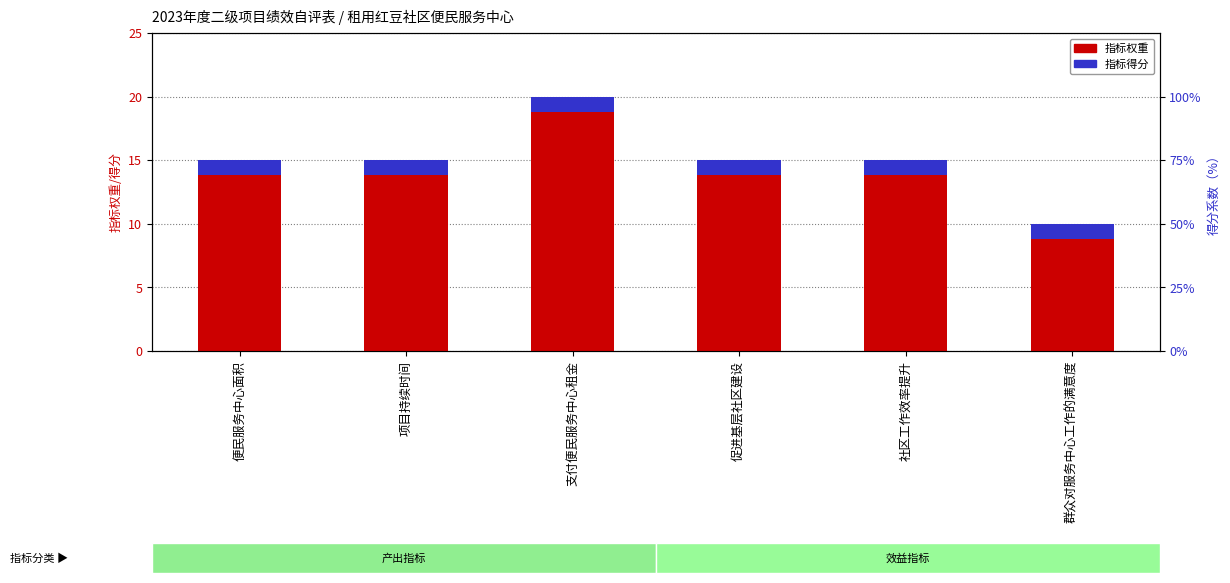

What is the average value?

15